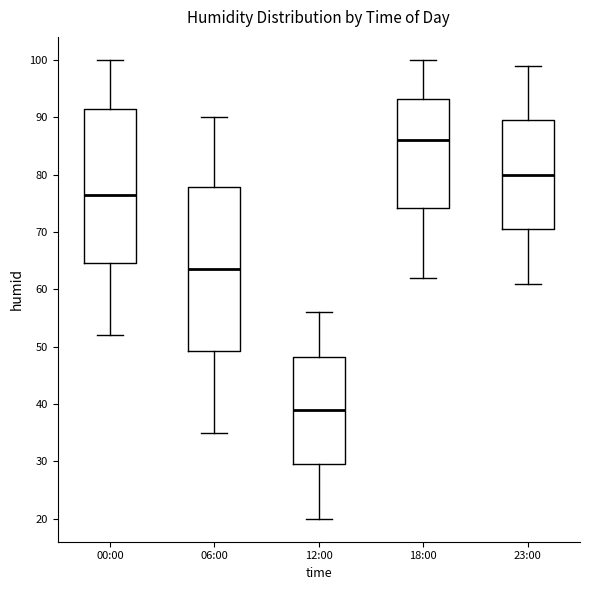

Where does the lower whisker of the box for 18:00 end on the y-axis? The values are not printed on the chart, so give them approximately, as read against the axis.

62